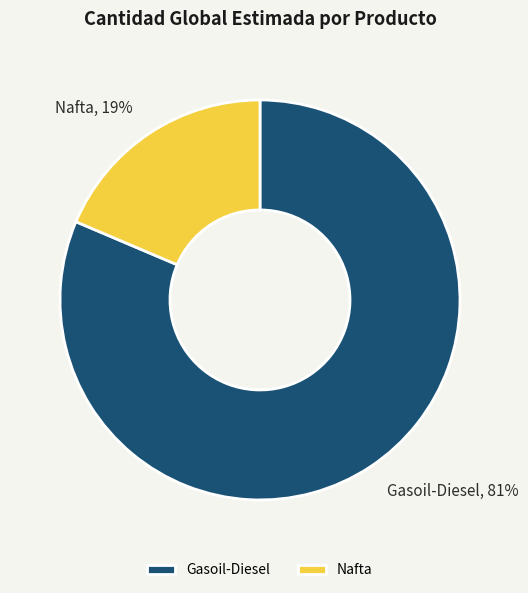

Is the sum of Gasoil-Diesel and Nafta greater than half?

Yes